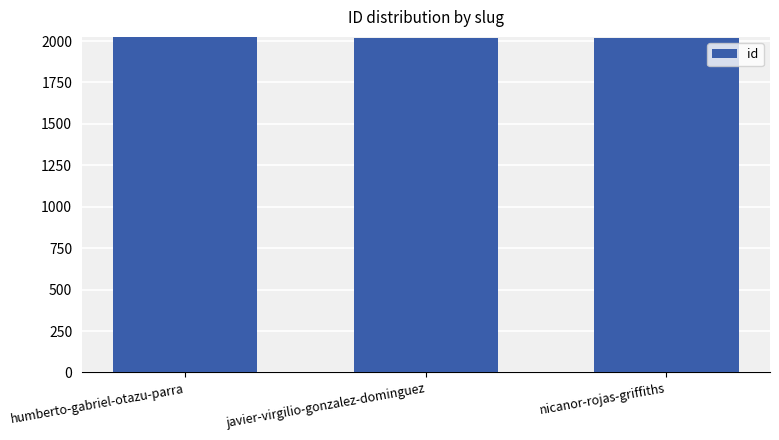

The chart shows a value of 2022 at humberto-gabriel-otazu-parra. True or false?

True